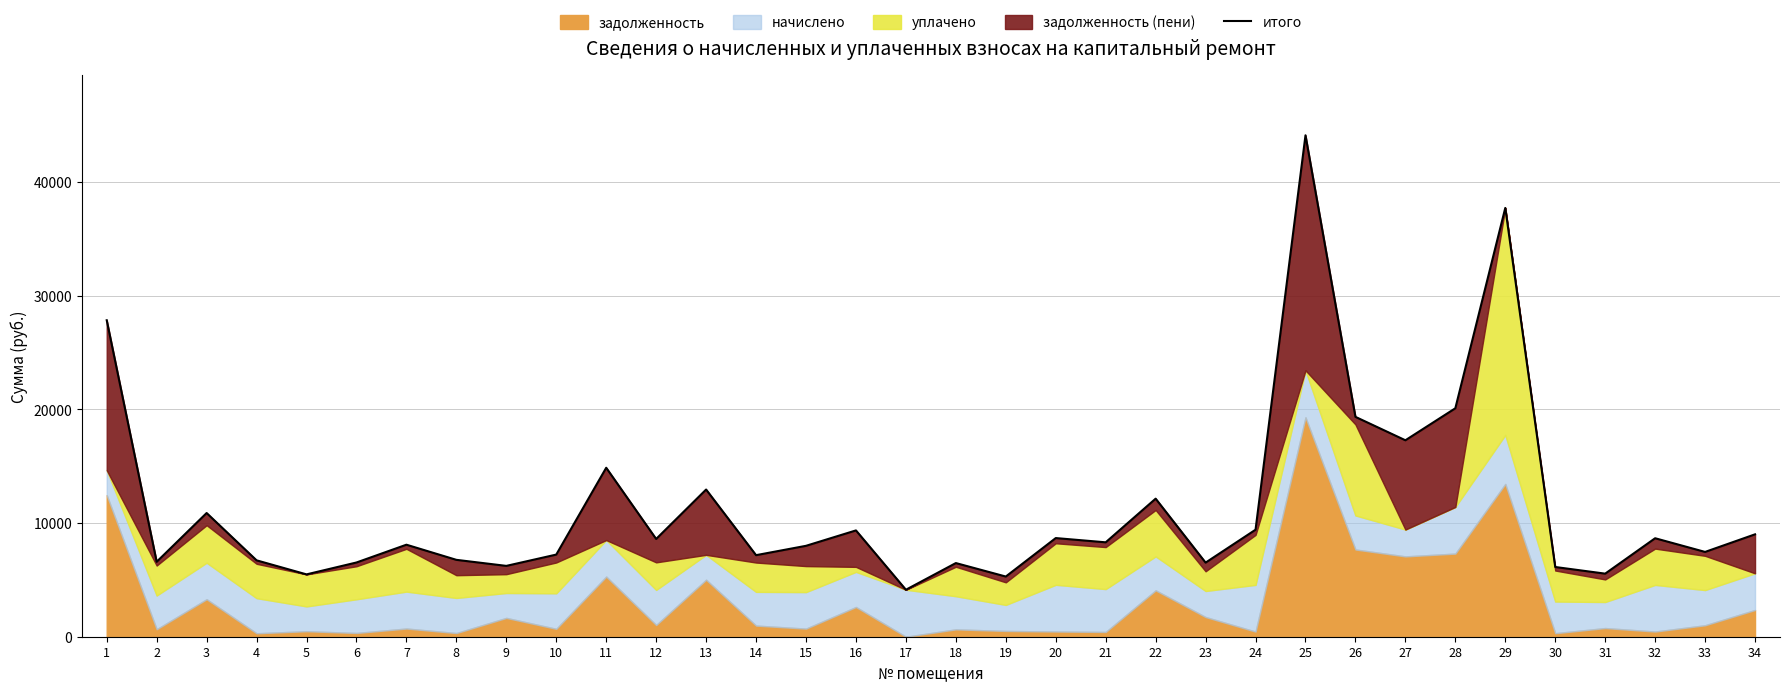

What is the maximum value shown in the chart?

44112.9